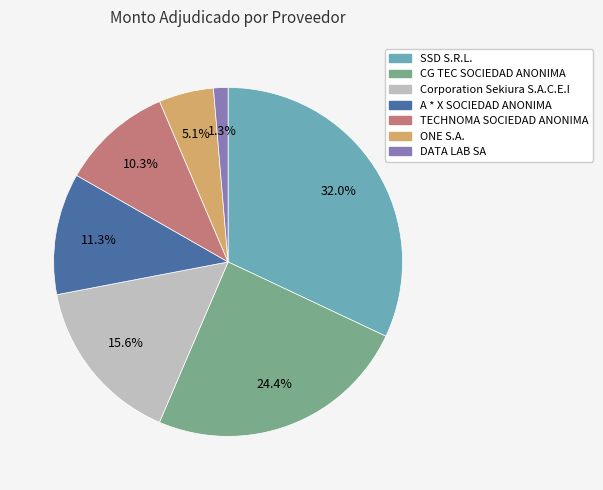

Is there any slice that represents more than half of the pie?

No